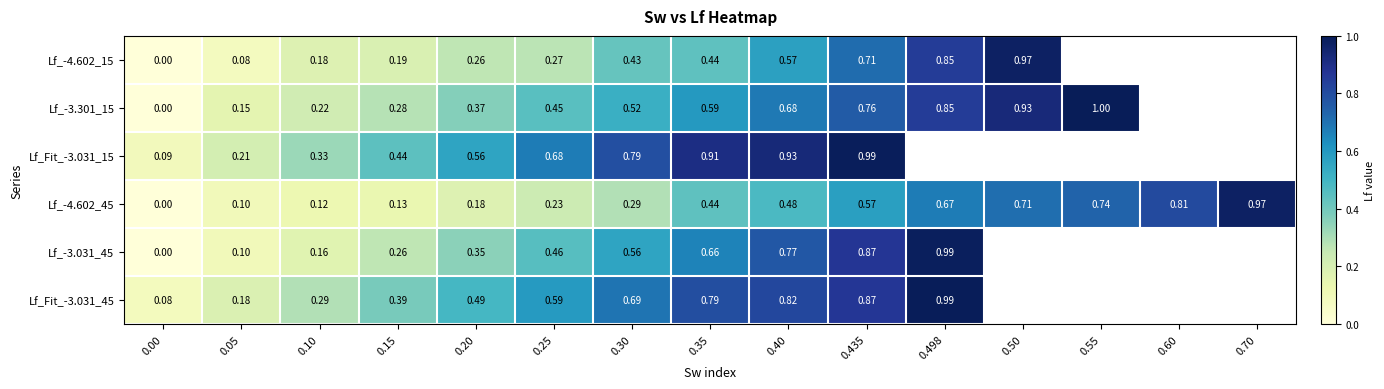

Is the value of Lf_Fit_-3.031_45 at 0.435 greater than the value of Lf_-4.602_15 at 0.25?

Yes